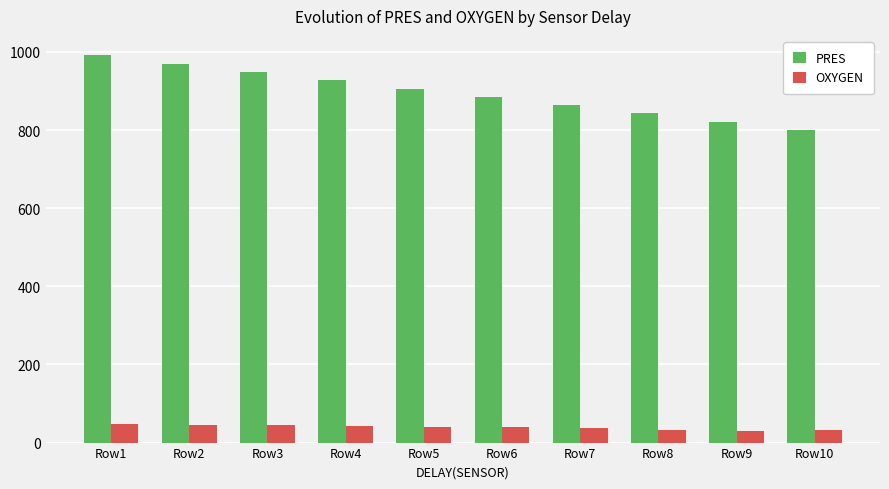

What is the maximum value for OXYGEN?

46.4